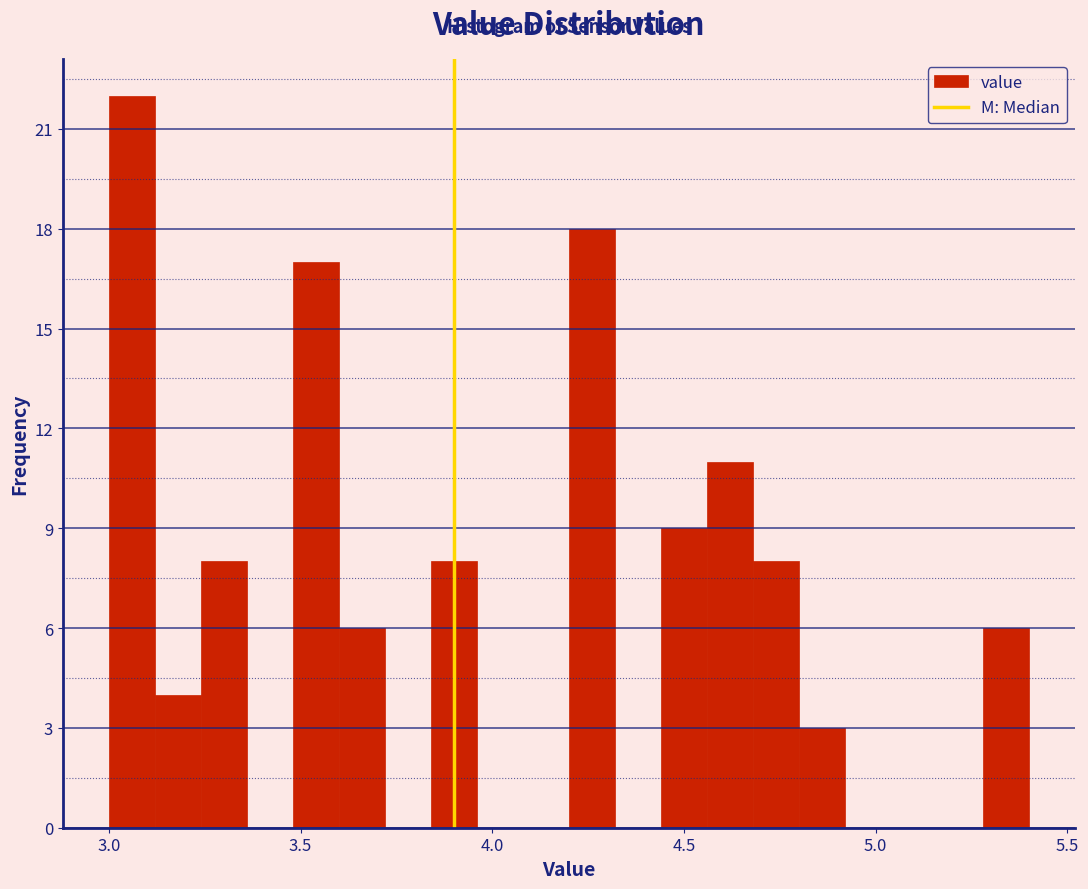

Around what value on the x-axis is the tallest bar? Give the approximate position of its centre, as read against the axis.

3.05